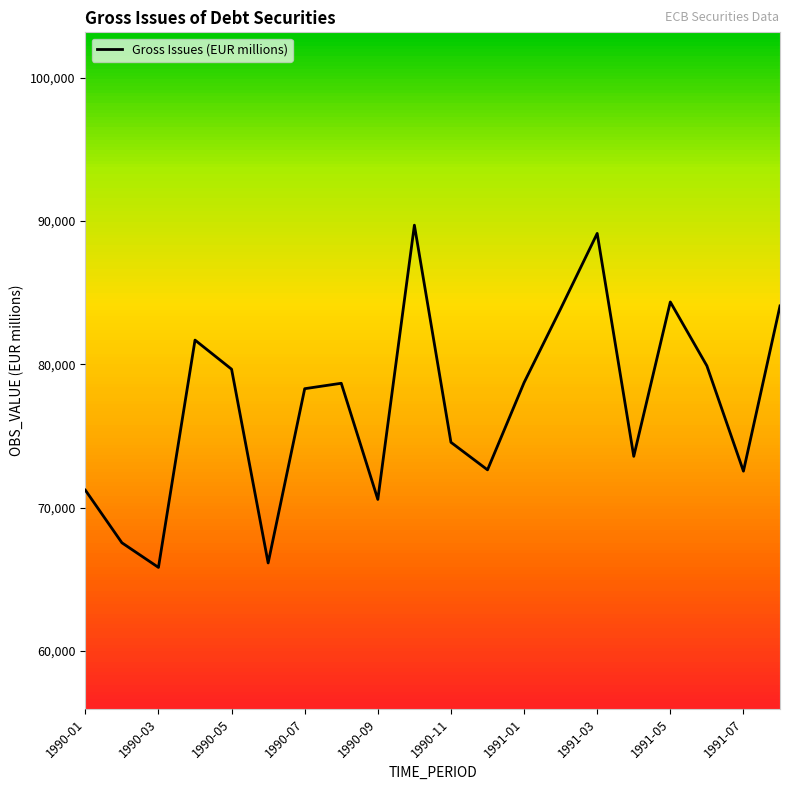

What is the smallest value displayed?

65831.6